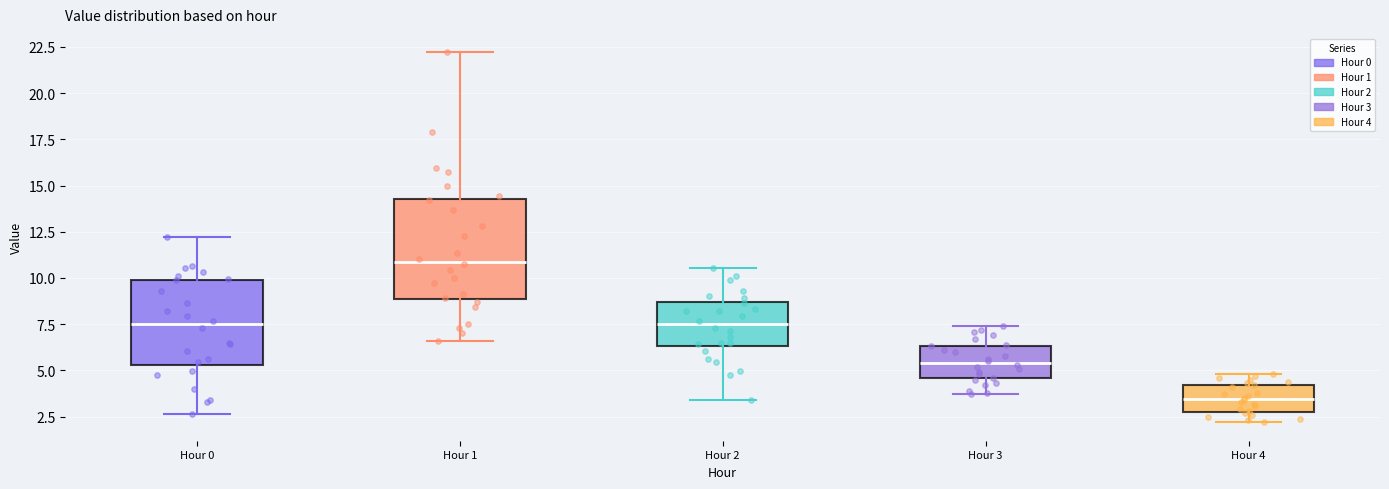

Reading left to right, transcribe this box plot: for each box, give where its median line is, the range the box spans, and where its two whiskers end, as read against the y-axis. The values are not printed on the chart, so give them approximately, as read against the axis.

Hour 0: median 7.5, box 5.5 to 10.0, whiskers 2.5 to 12.0
Hour 1: median 11.0, box 9.0 to 14.5, whiskers 6.5 to 22.0
Hour 2: median 7.5, box 6.5 to 8.5, whiskers 3.5 to 10.5
Hour 3: median 5.5, box 4.5 to 6.5, whiskers 3.5 to 7.5
Hour 4: median 3.5, box 3.0 to 4.0, whiskers 2.0 to 5.0